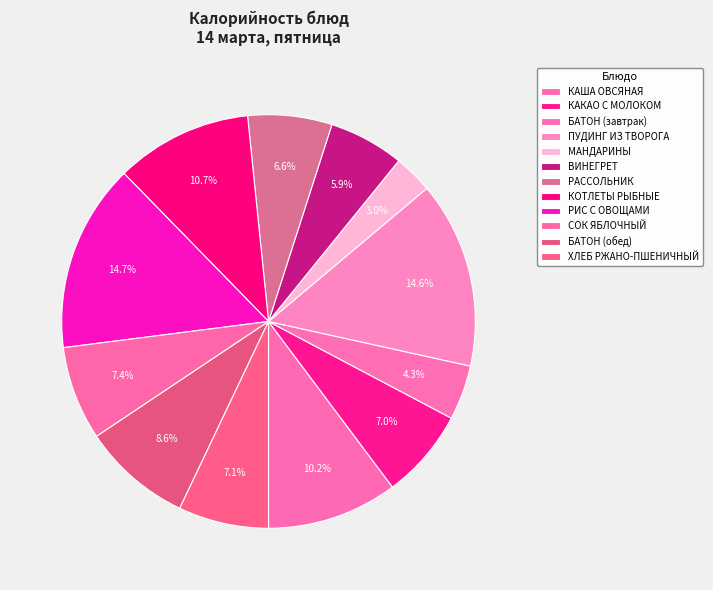

Which has a higher value, РАССОЛЬНИК or БАТОН (обед)?

БАТОН (обед)